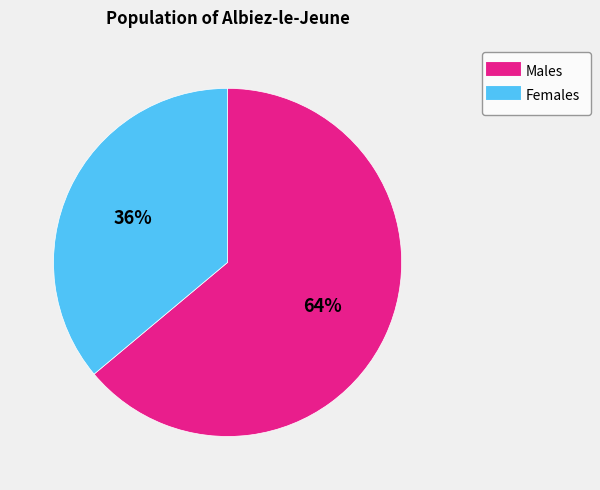

To the nearest percent, what is the average slice percentage?

50%